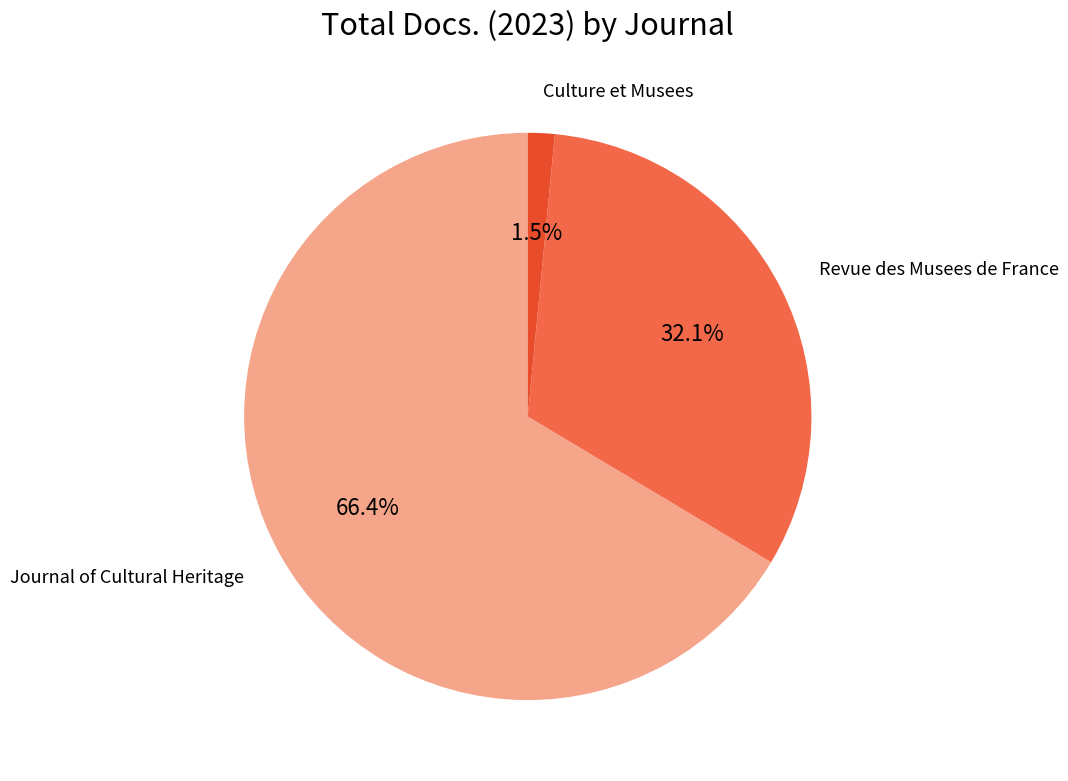

How many slices are in this pie chart?

3